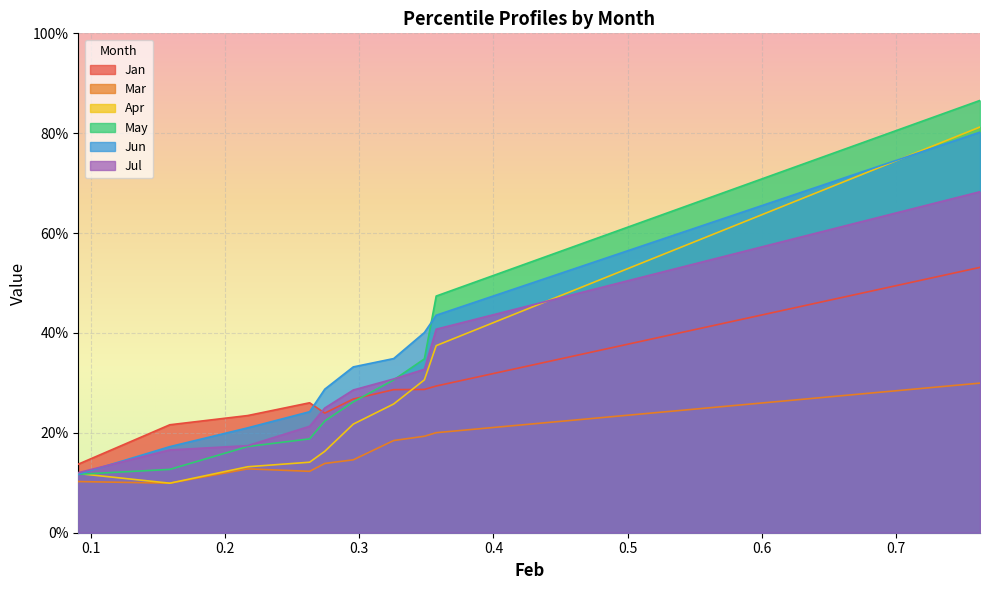

Which series has the largest range (max minus min)?

May